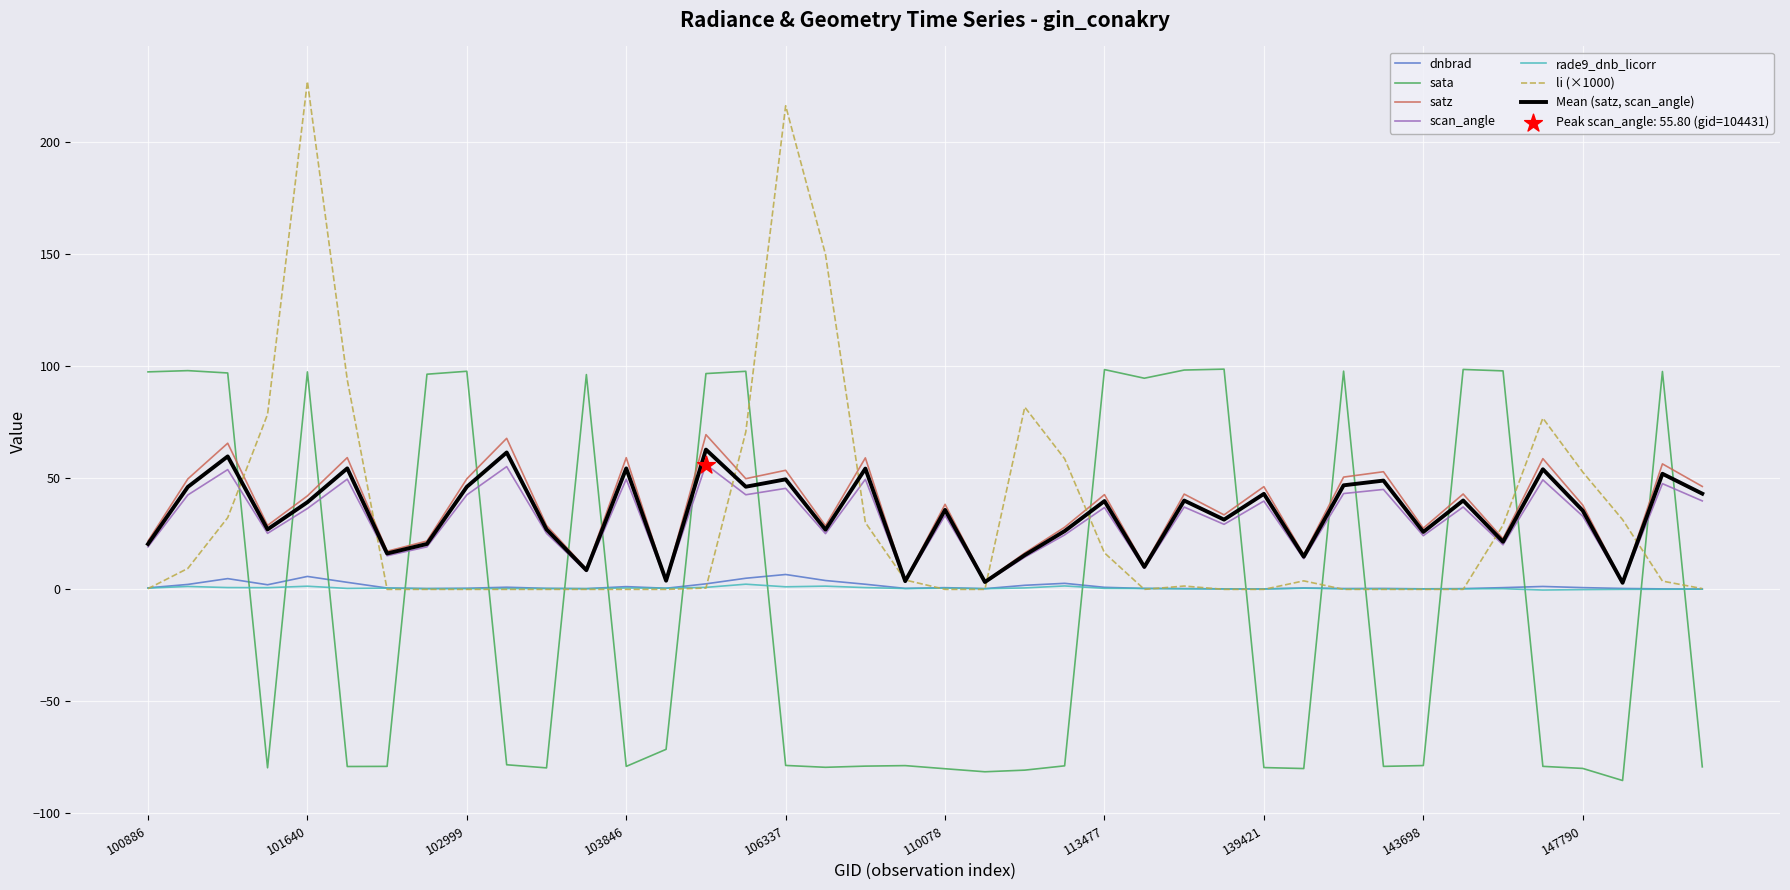

Which series has the widest spread of values?

li (×1000)